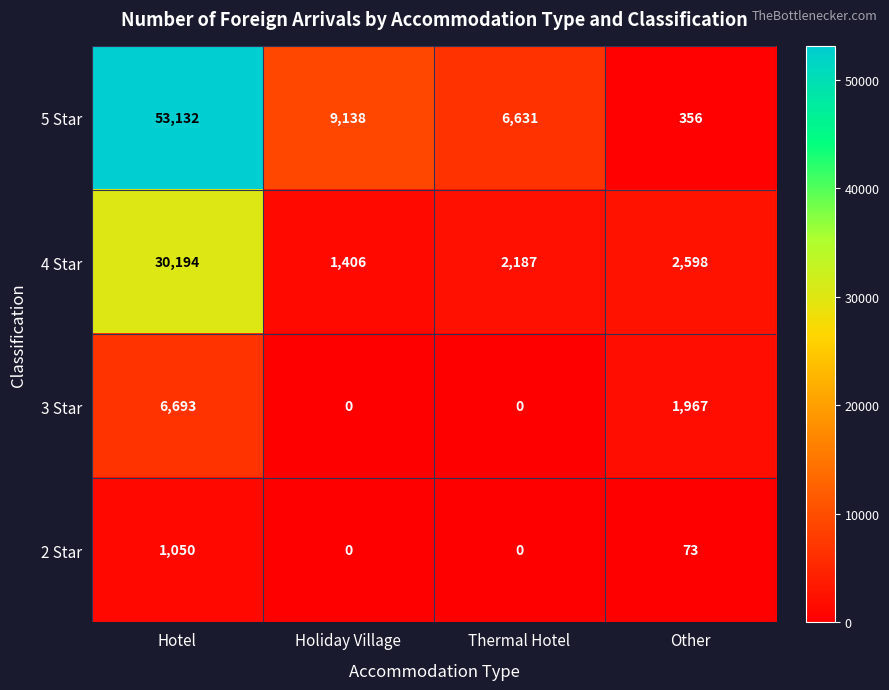

Reading left to right, transcribe all the data shown in this chart.

5 Star: 53132	9138	6631	356
4 Star: 30194	1406	2187	2598
3 Star: 6693	0	0	1967
2 Star: 1050	0	0	73